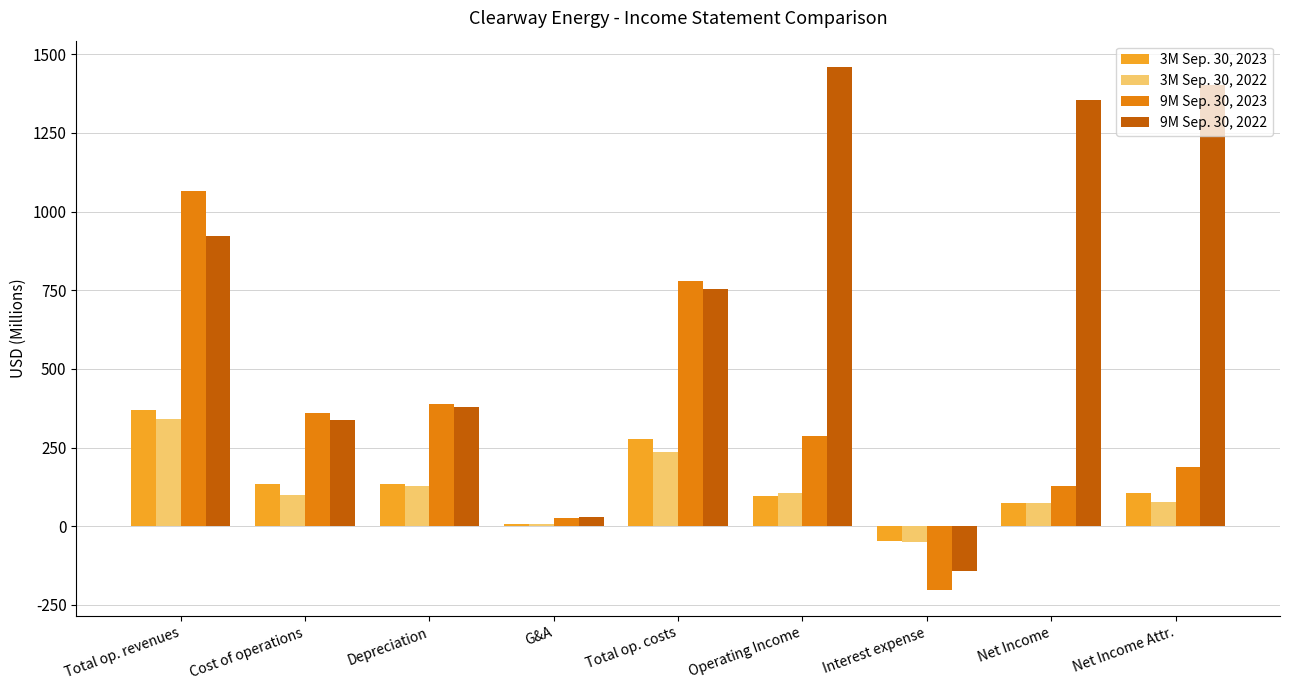

How many bars are there in total?

36